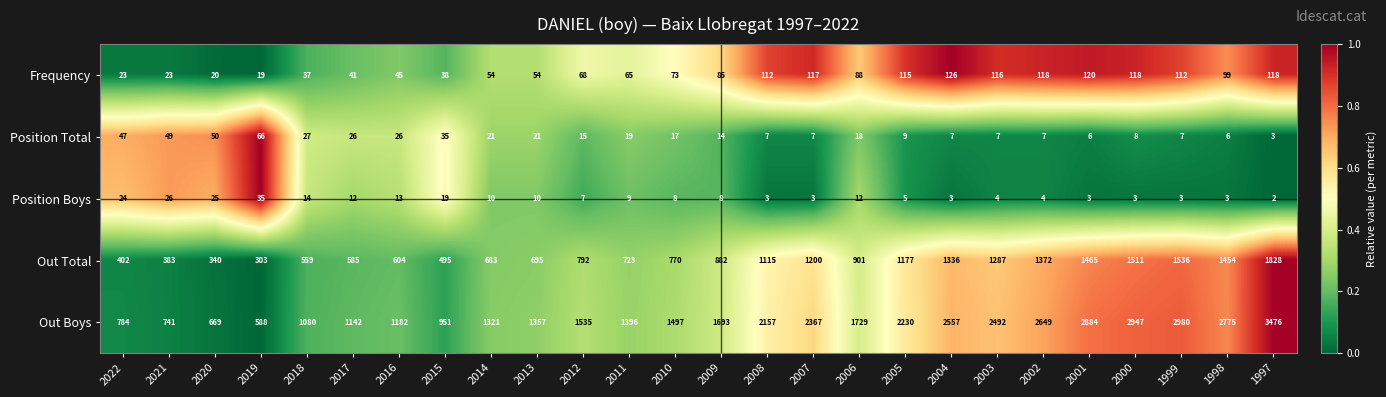

At how many categories does at least one series exceed 1241?

18